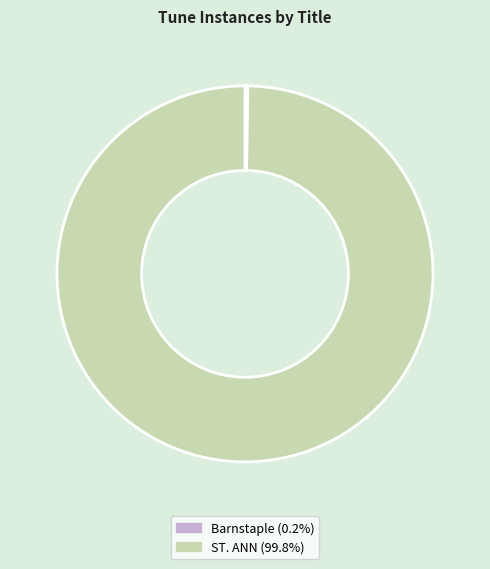

Is there a majority slice in this chart?

Yes